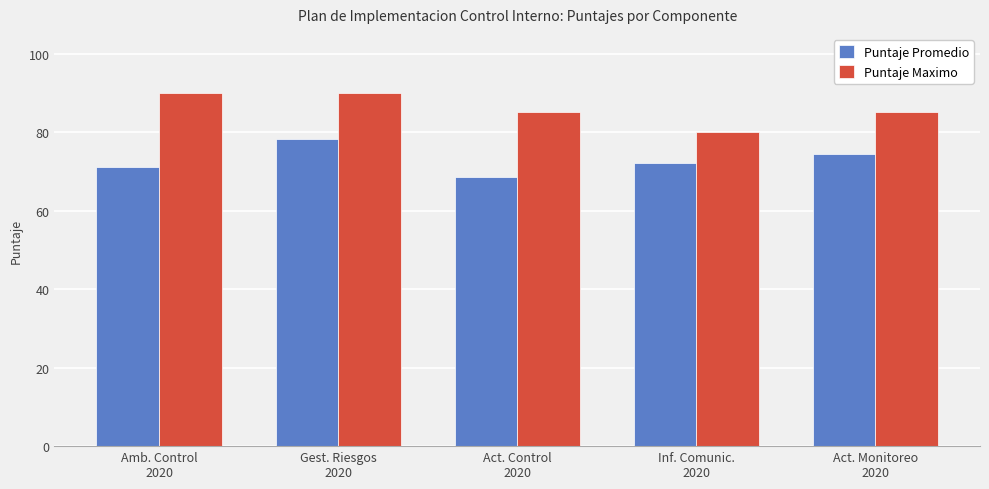

Between Amb. Control
2020 and Act. Monitoreo
2020, which series saw the biggest shift?

Puntaje Maximo